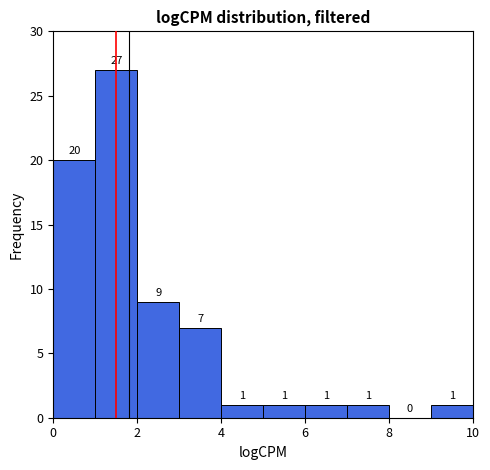

Which range on the x-axis has the tallest bar?

1 to 2